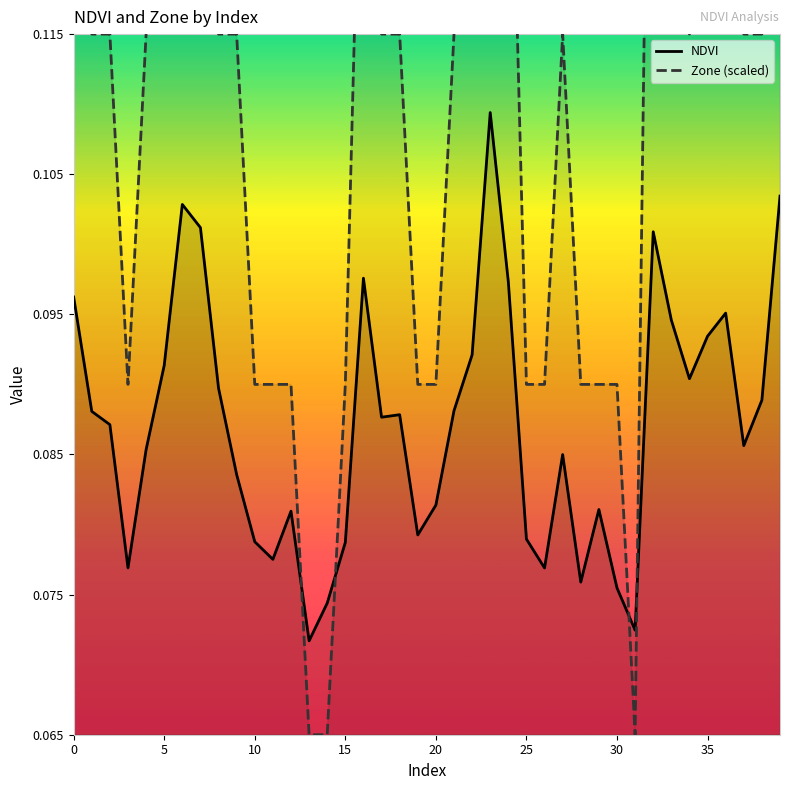

Which series has the largest total across all categories?

Zone (scaled)